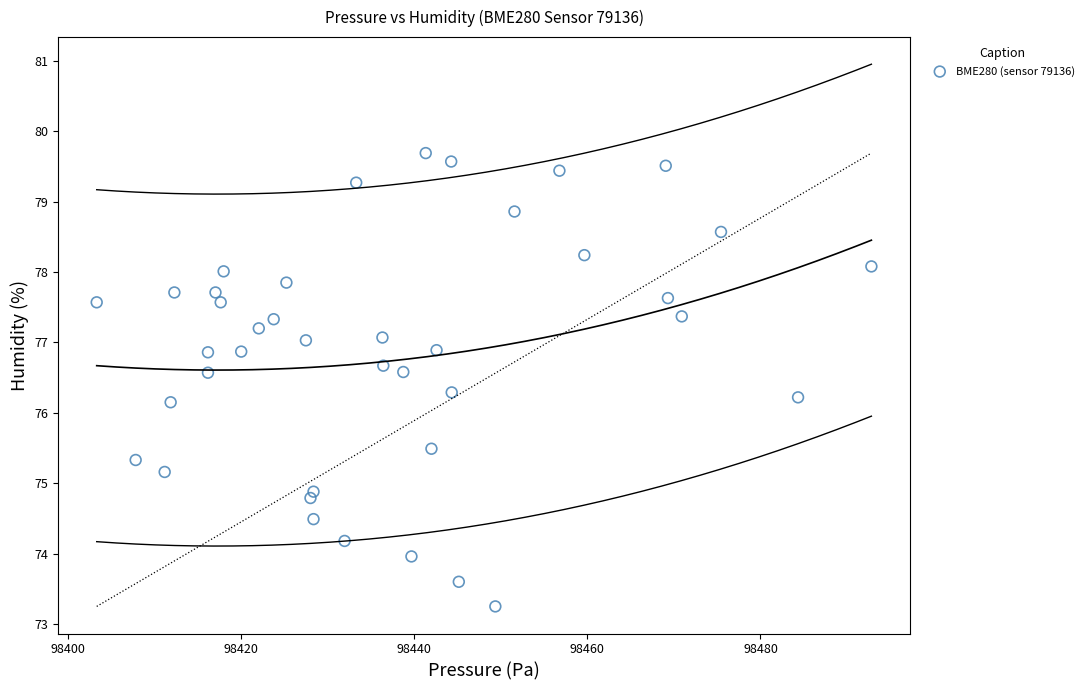

What is the range of X values (max minus min)?

89.5